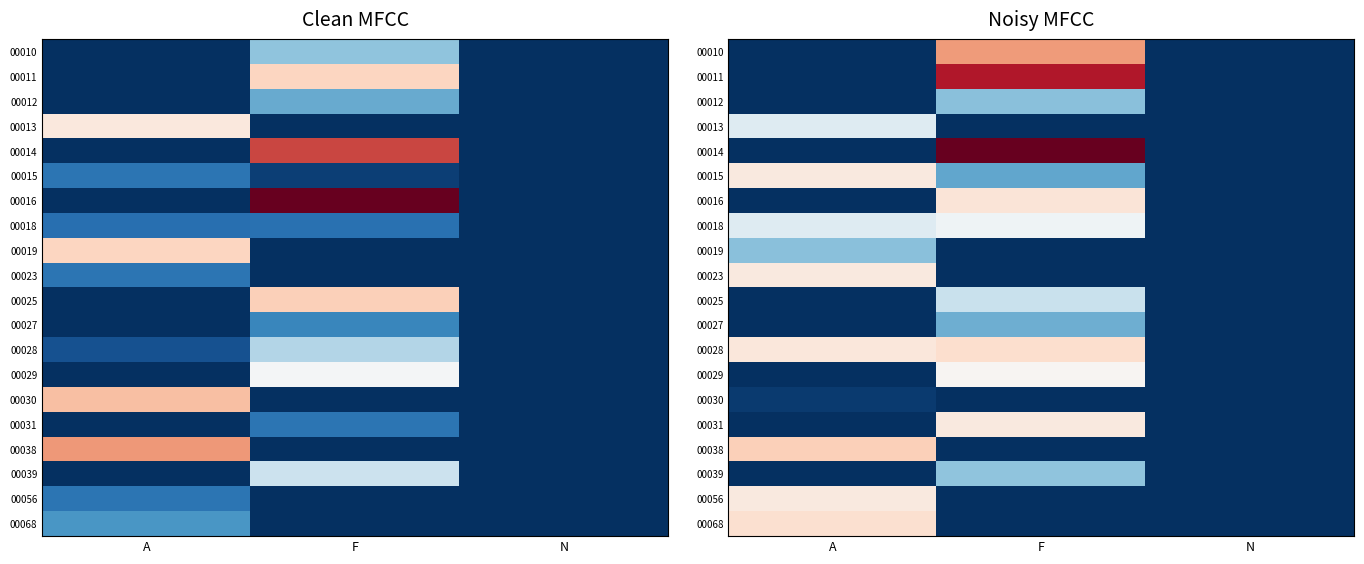

How many series are shown in this chart?

20